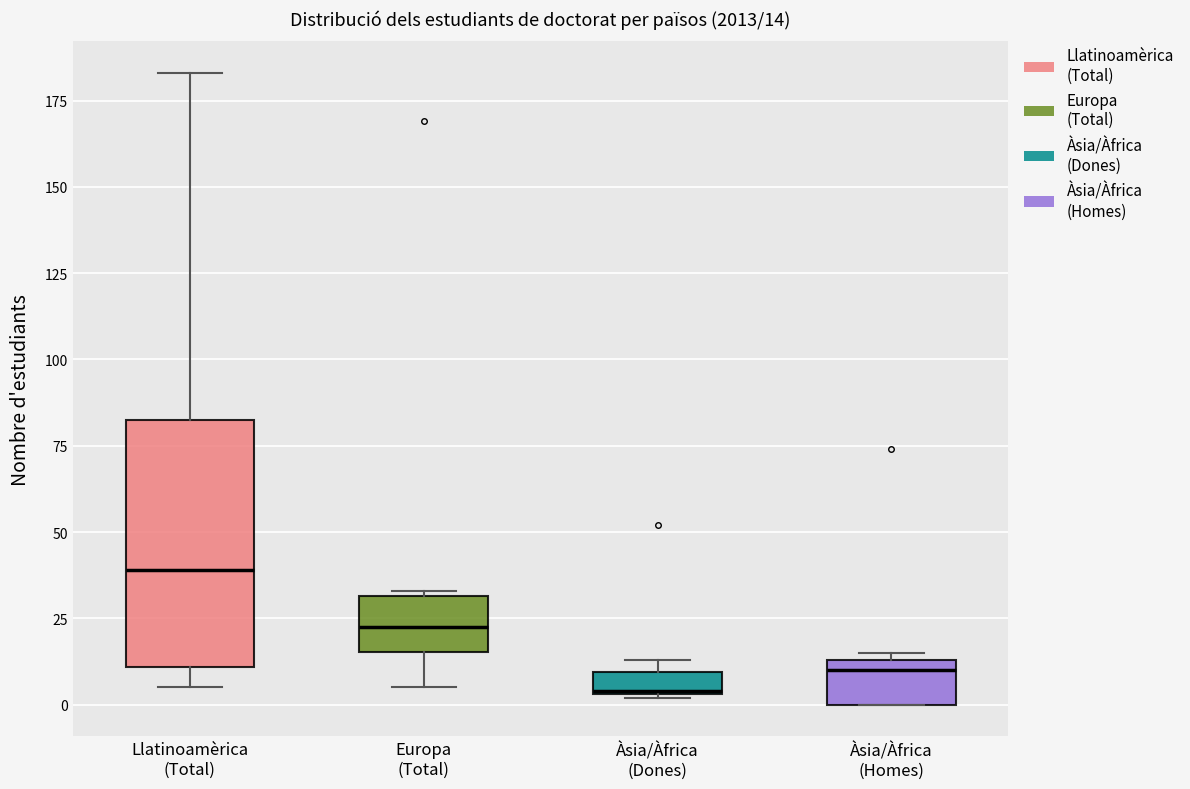

Which box is the tallest, from its lower edge to its upper edge?

Llatinoamèrica (Total)